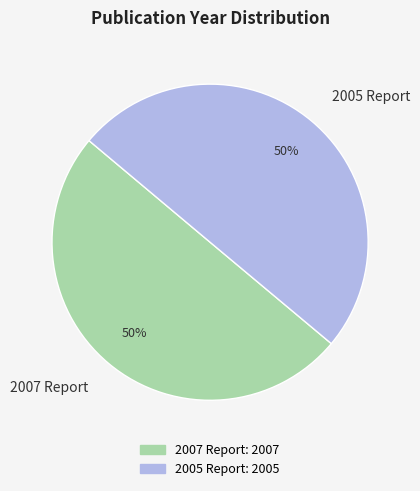

Do 2005 Report and 2007 Report together represent more than half of the pie?

Yes